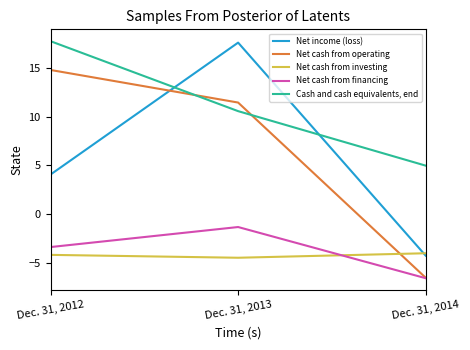

What is the difference between the Net cash from operating values at Dec. 31, 2012 and Dec. 31, 2013?

3.3